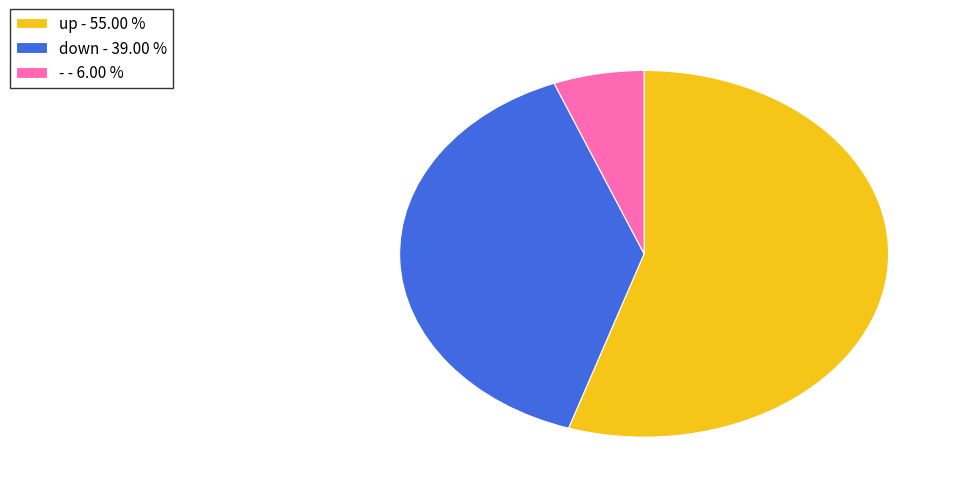

What is the majority slice?

up